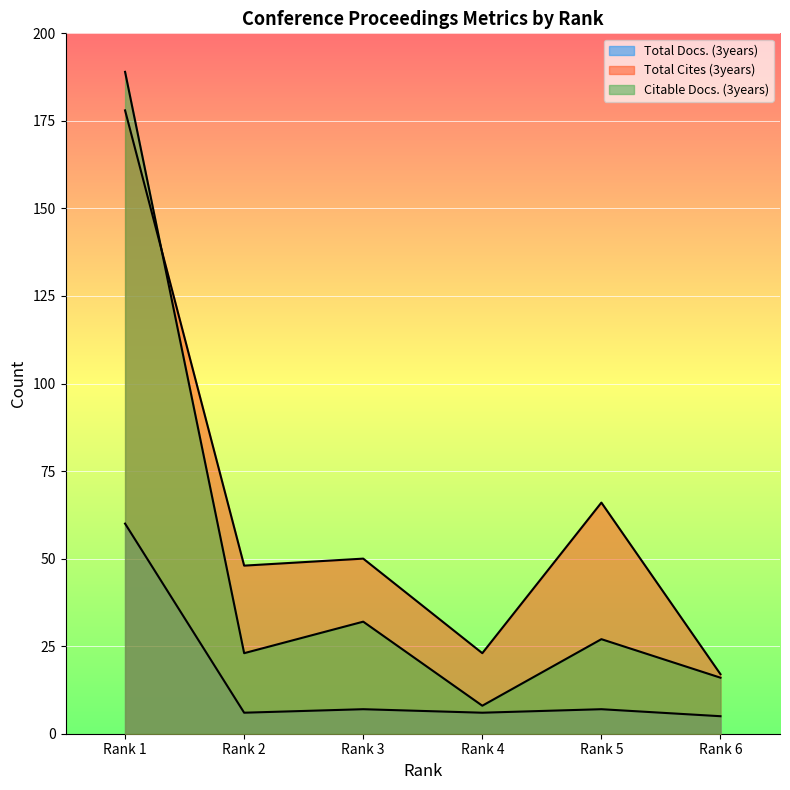

Reading right to left, extract all data points from this chart.

Total Docs. (3years): Rank 6=5	Rank 5=7	Rank 4=6	Rank 3=7	Rank 2=6	Rank 1=60
Total Cites (3years): Rank 6=17	Rank 5=66	Rank 4=23	Rank 3=50	Rank 2=48	Rank 1=178
Citable Docs. (3years): Rank 6=16	Rank 5=27	Rank 4=8	Rank 3=32	Rank 2=23	Rank 1=189